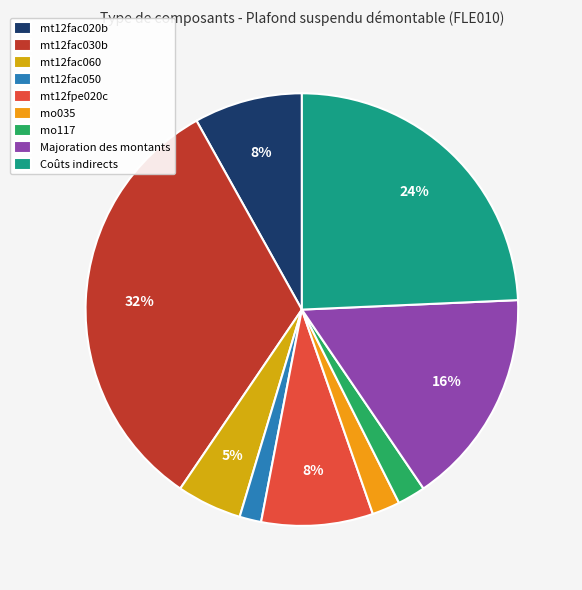

What percentage is the mt12fac050 slice, to the nearest percent?

2%